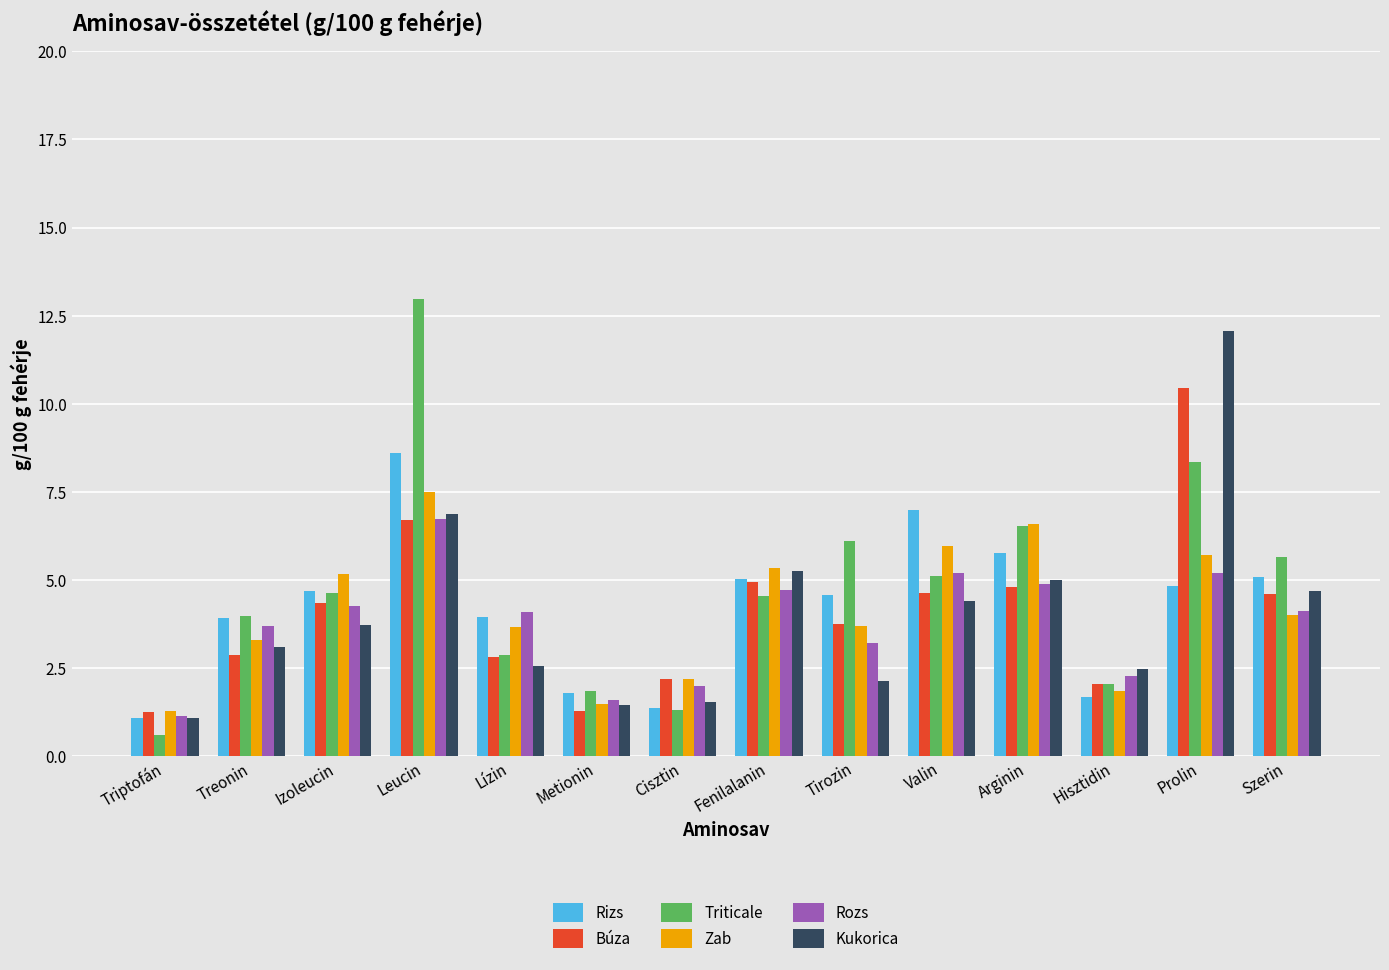

What is the spread (max minus min) of values at Lízin?

1.5